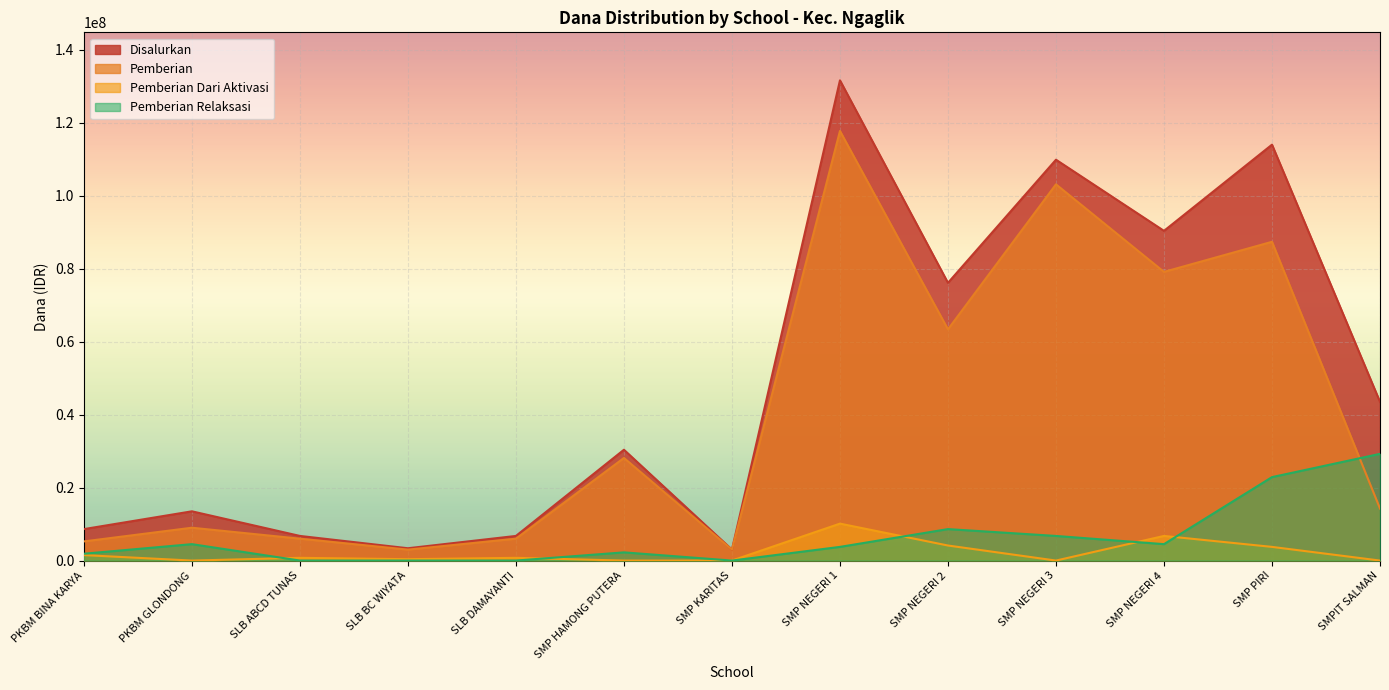

At which label does Pemberian Relaksasi first exceed 3750000?

PKBM GLONDONG